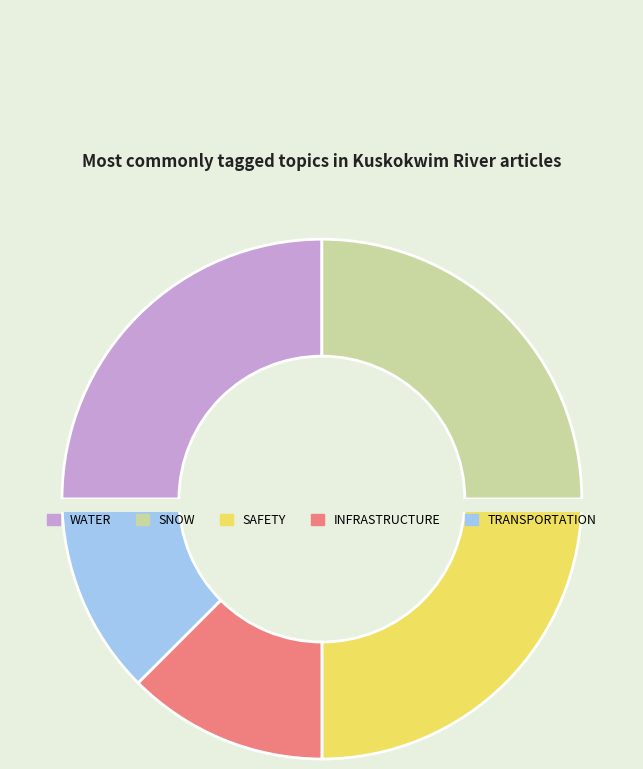

Which series has the largest range (max minus min)?

INFRASTRUCTURE